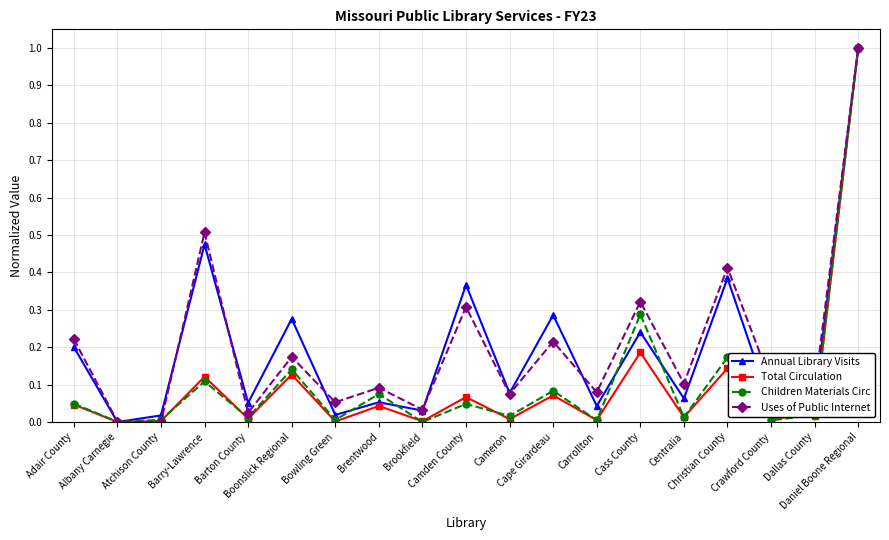

At which category is the sum across all series the highest?

Daniel Boone Regional